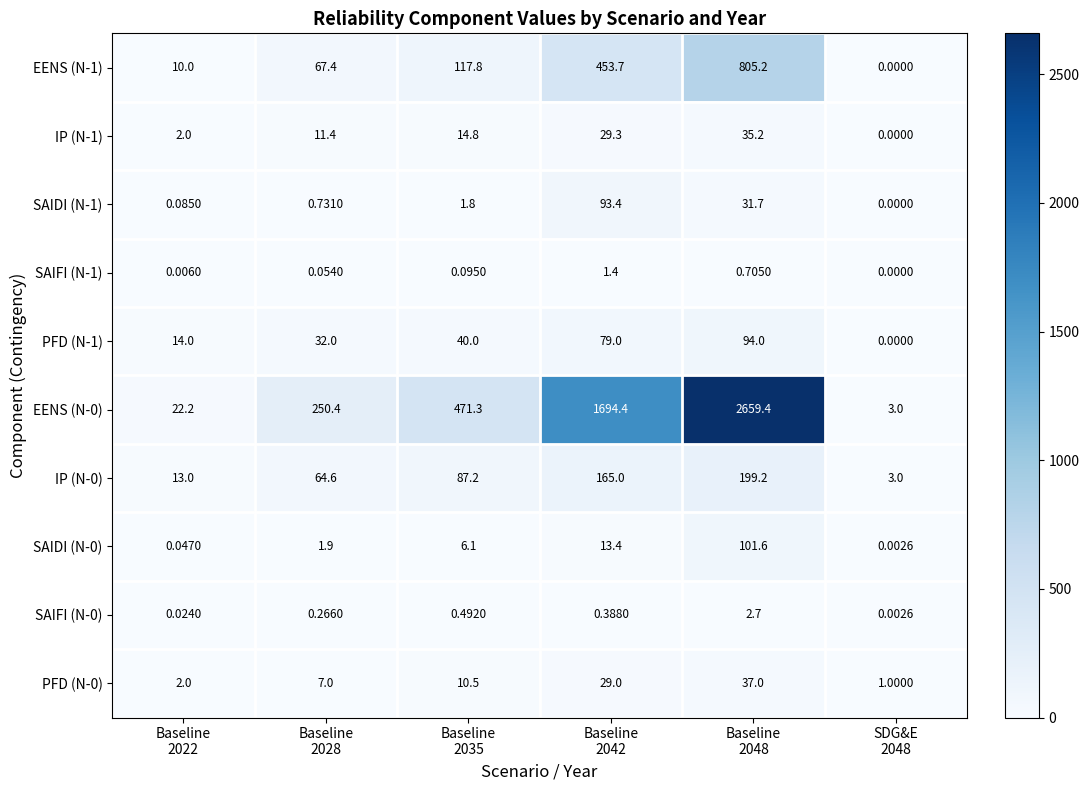

At Baseline 2022, list the series in order from smallest to largest.

SAIFI (N-1), SAIFI (N-0), SAIDI (N-0), SAIDI (N-1), IP (N-1), PFD (N-0), EENS (N-1), IP (N-0), PFD (N-1), EENS (N-0)